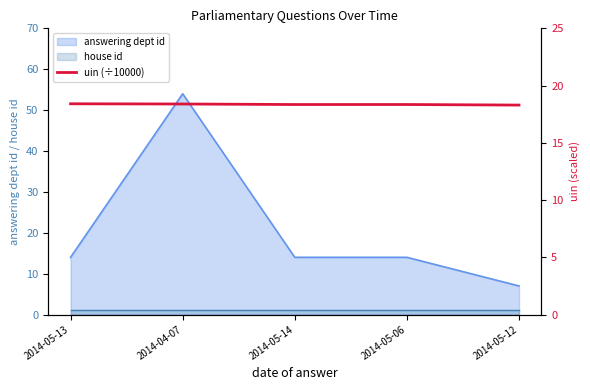

Which category has the lowest value in the answering dept id series?

2014-05-12